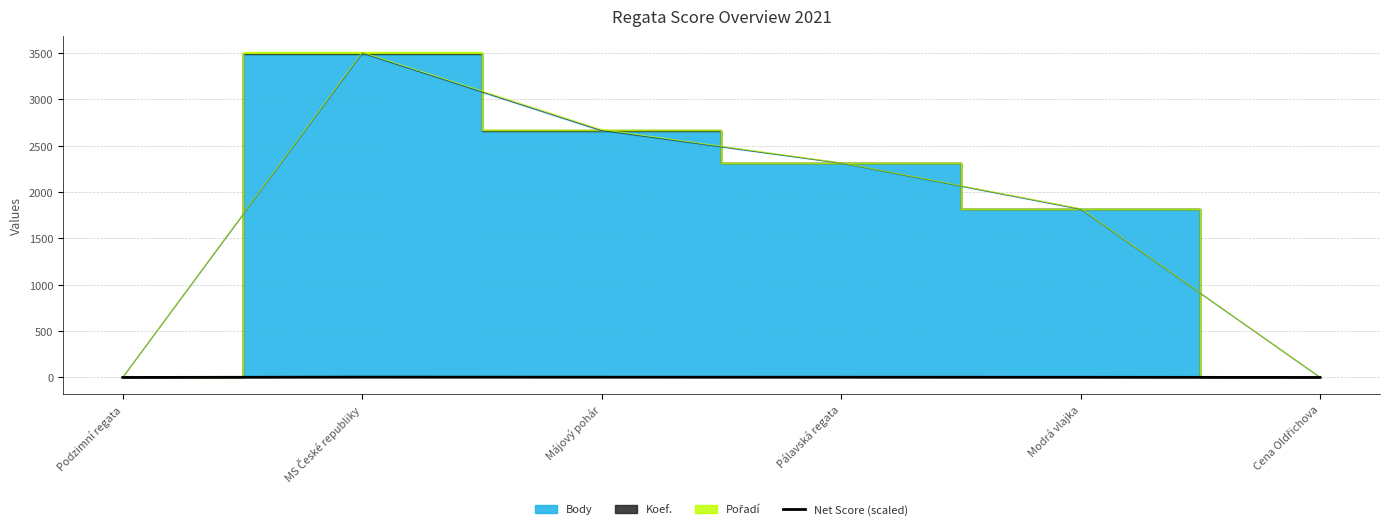

At which category does the chart reach its peak across all series?

MS České republiky